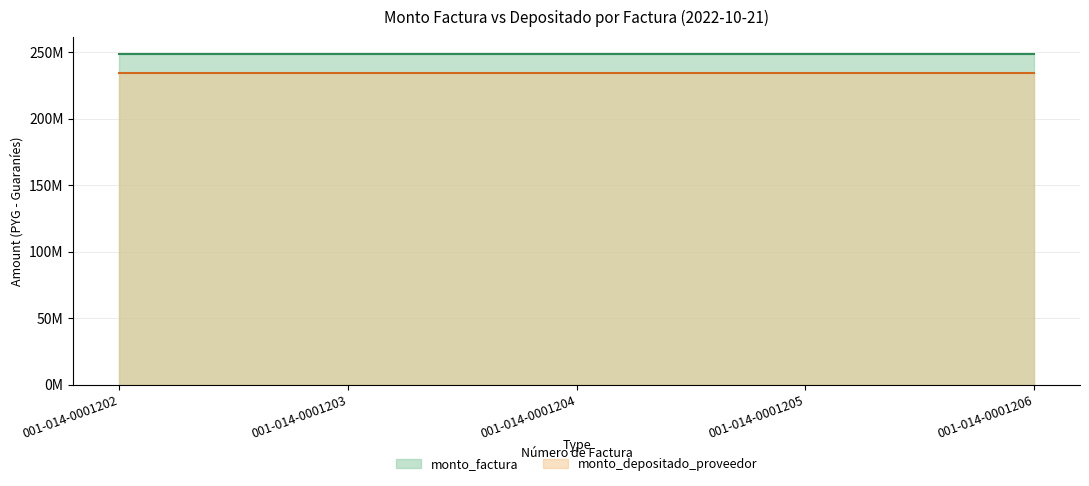

List the series in order of their overall mean, lowest first.

monto_depositado_proveedor, monto_factura